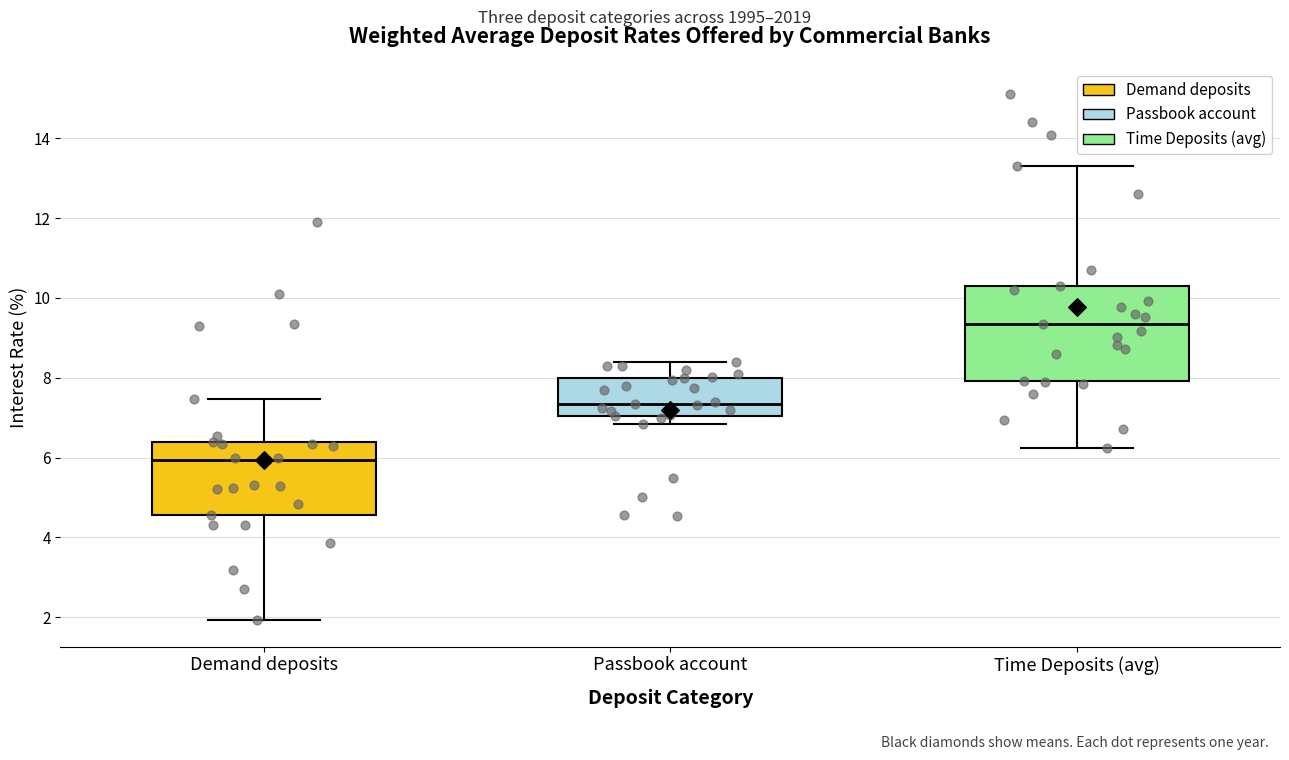

Where does the median line of the box for Passbook account sit on the y-axis? The values are not printed on the chart, so give them approximately, as read against the axis.

7.4